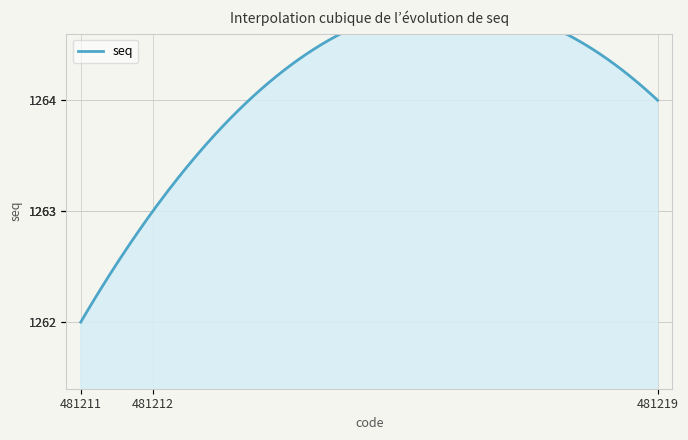

List the labels in order of value, largest first.

481219, 481212, 481211